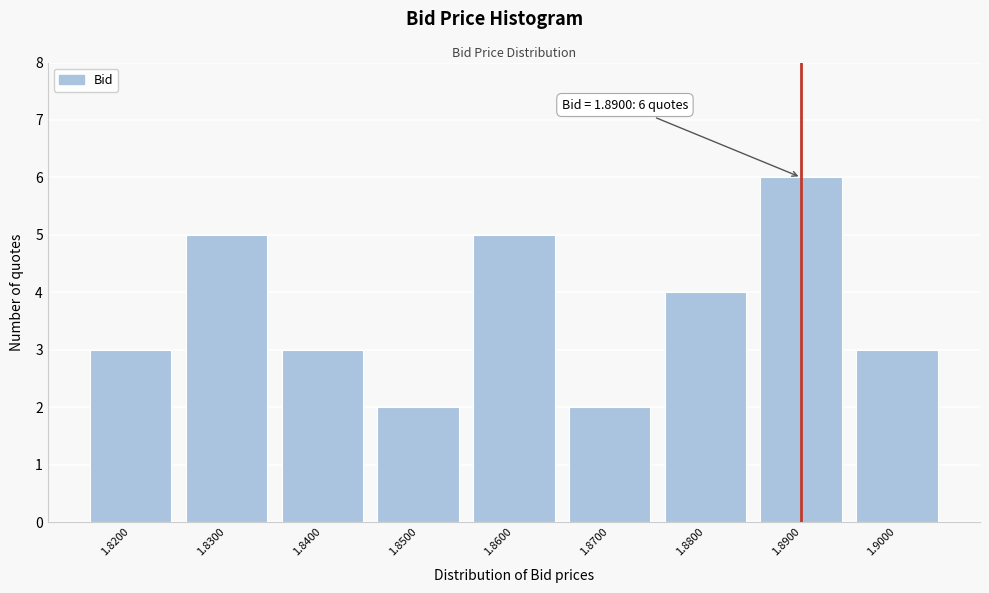

Reading left to right, extract all data points from this chart.

1.8200=3	1.8300=5	1.8400=3	1.8500=2	1.8600=5	1.8700=2	1.8800=4	1.8900=6	1.9000=3